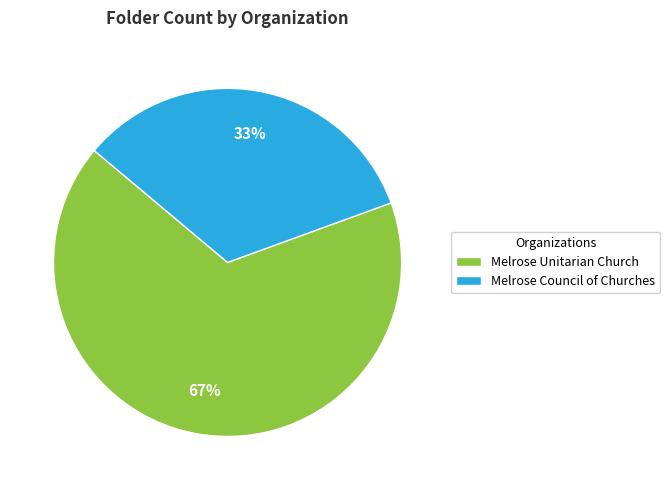

How many segments does this pie chart have?

2